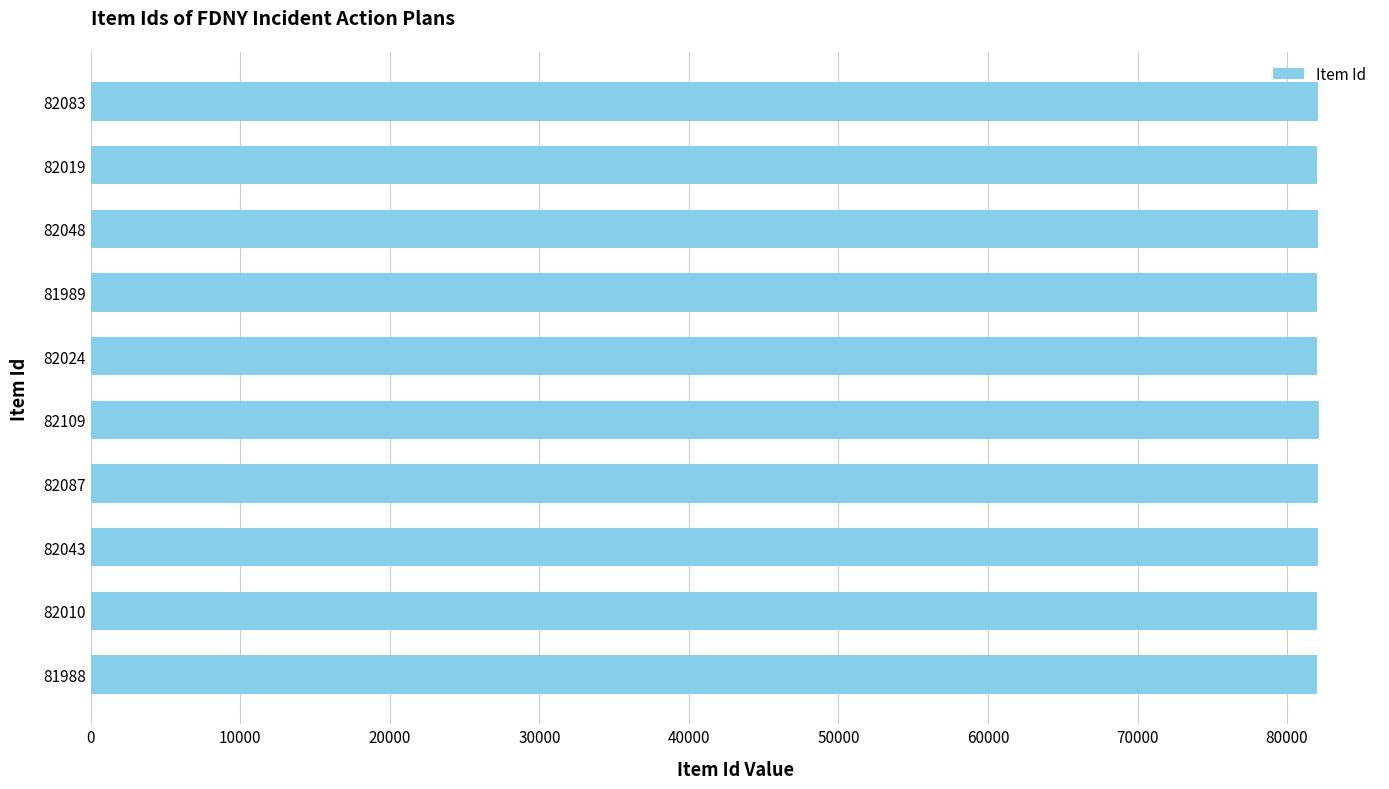

What is the ratio of the value at 82024 to the value at 82019?

1.0